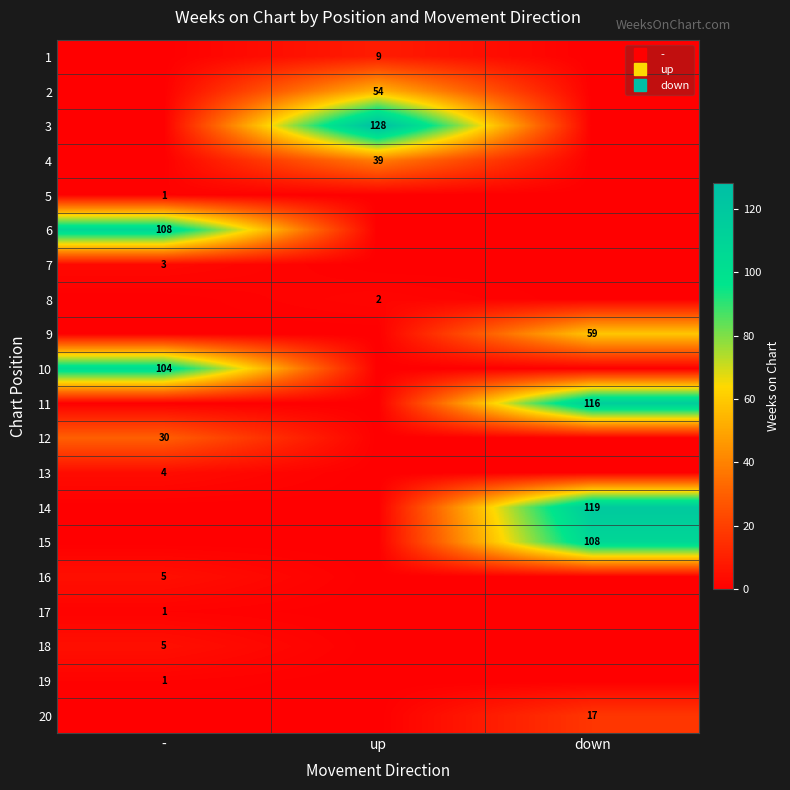

True or false: 17 has a value of 0 at down.

True